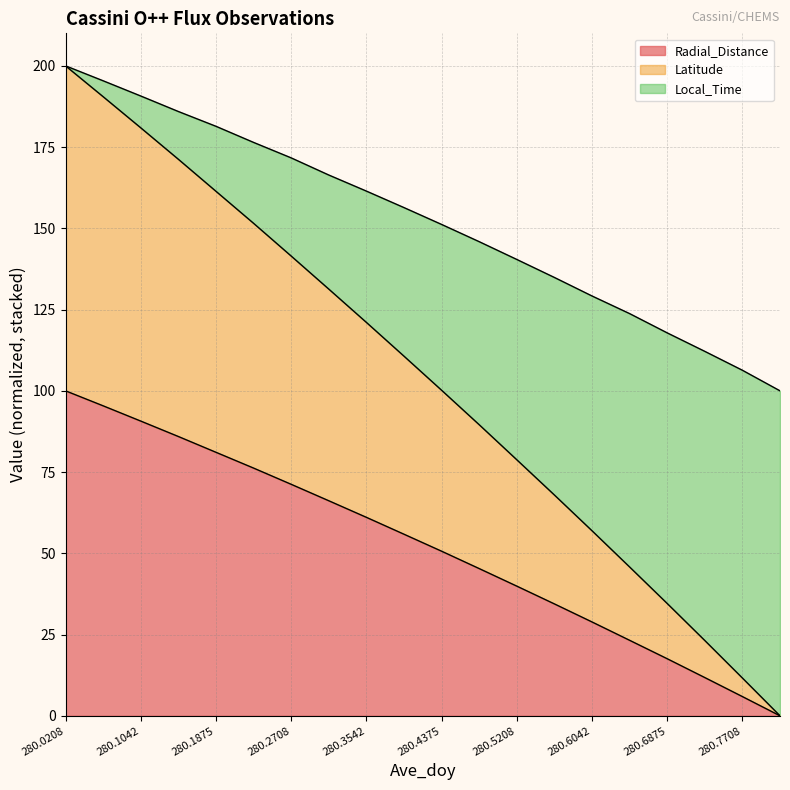

What is the maximum value shown in the chart?

200.0